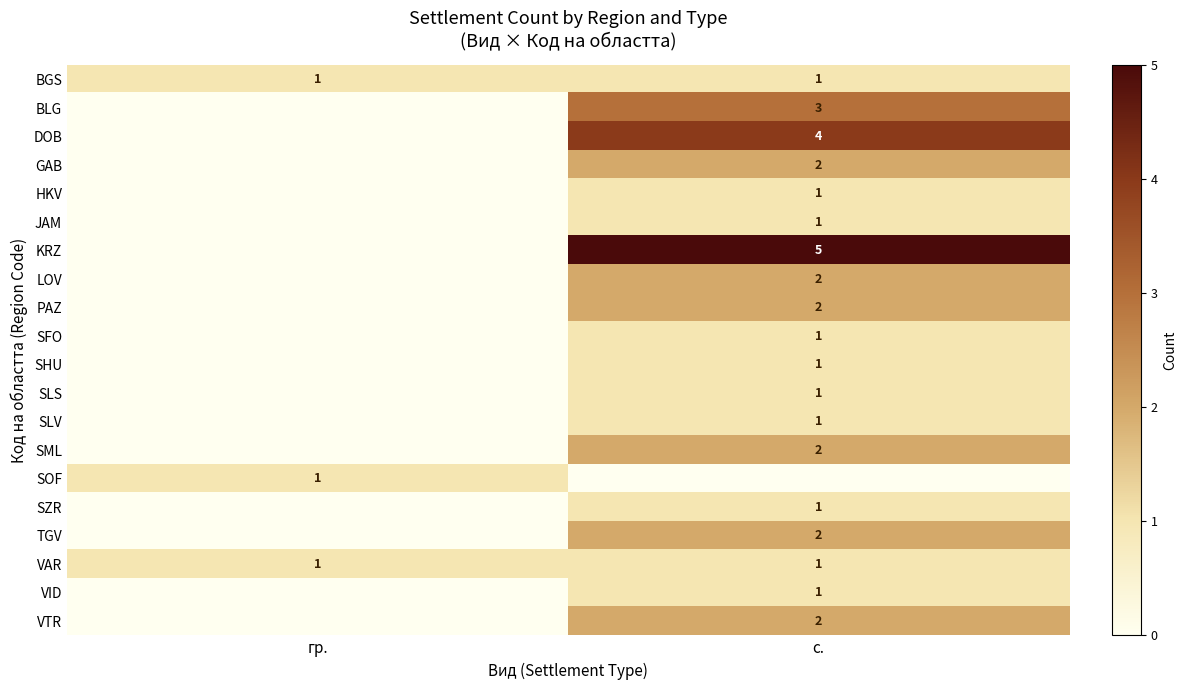

True or false: BLG has a value of 3 at с..

True